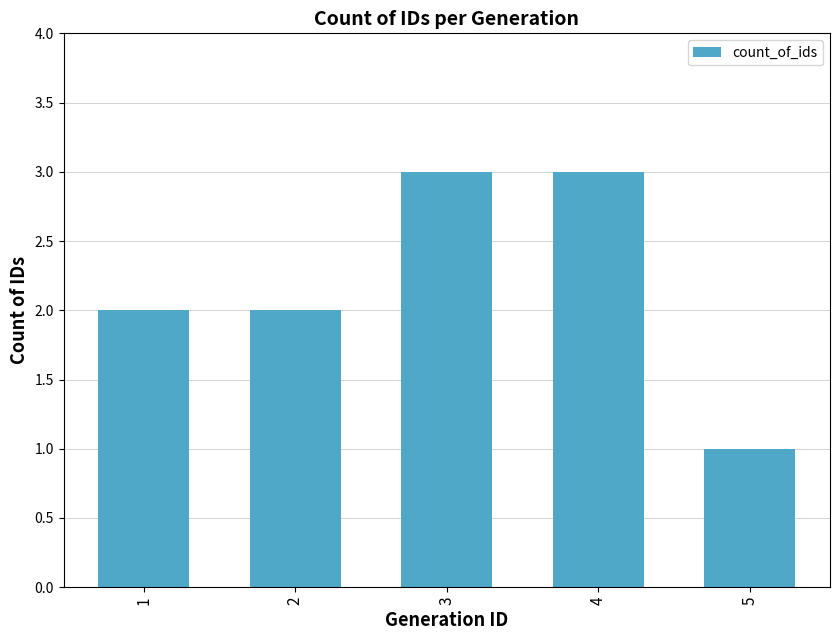

The value at 3 is 3. True or false?

True